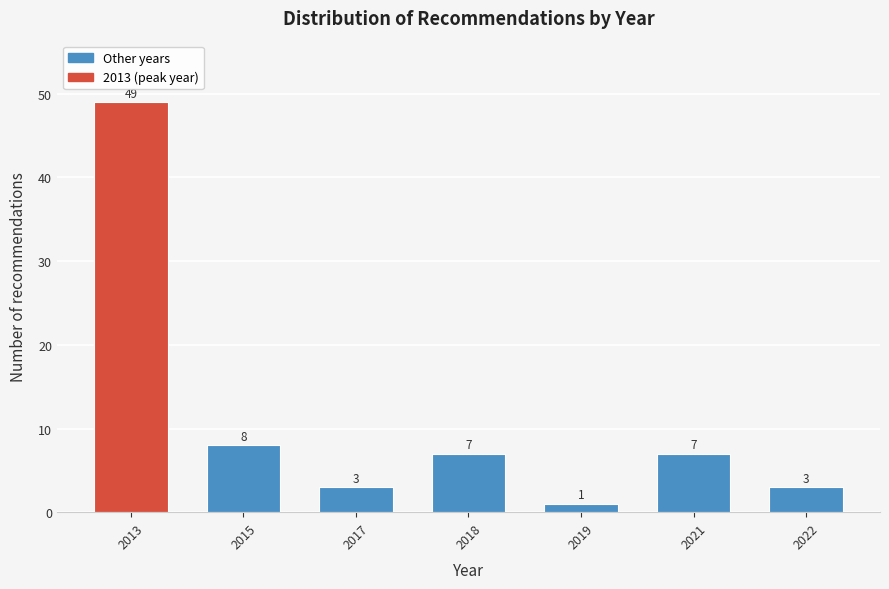

Reading right to left, list all the values displayed in this chart.

2022=3	2021=7	2019=1	2018=7	2017=3	2015=8	2013=49